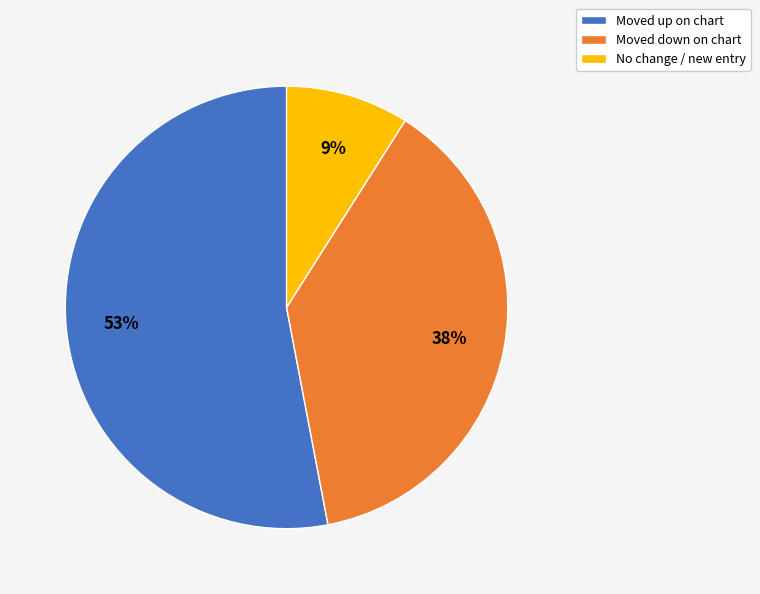

Count the number of slices in the pie.

3